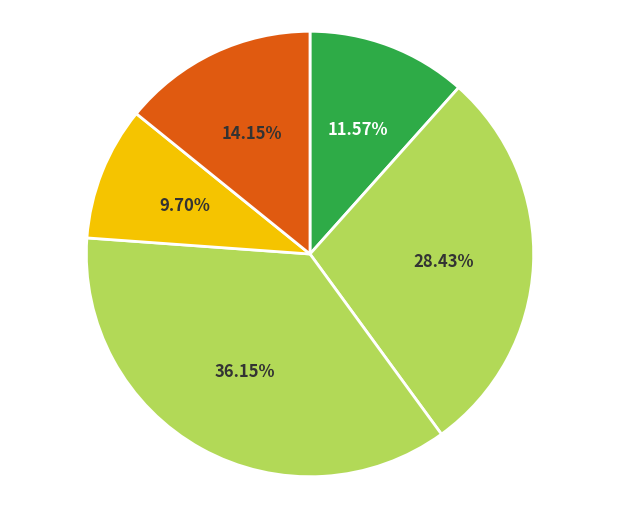

How many slices are in this pie chart?

5